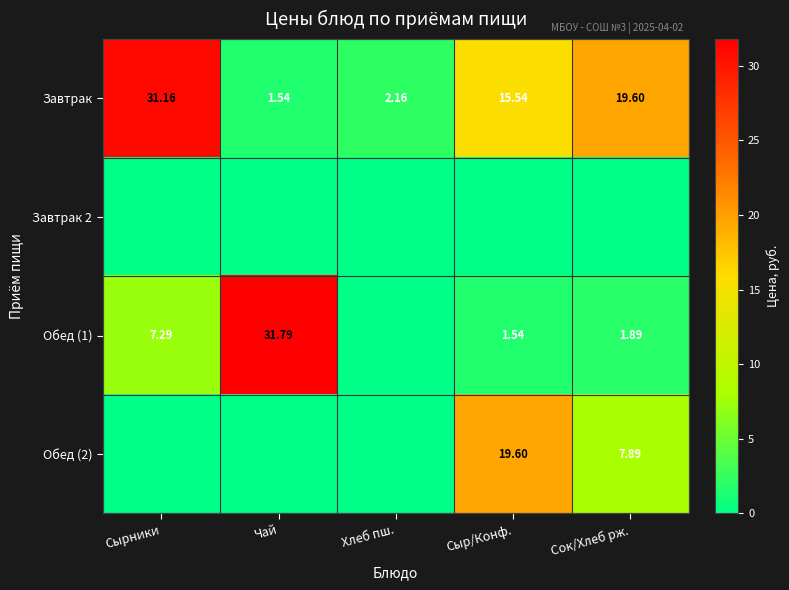

At which label does Завтрак first exceed 15?

Сырники